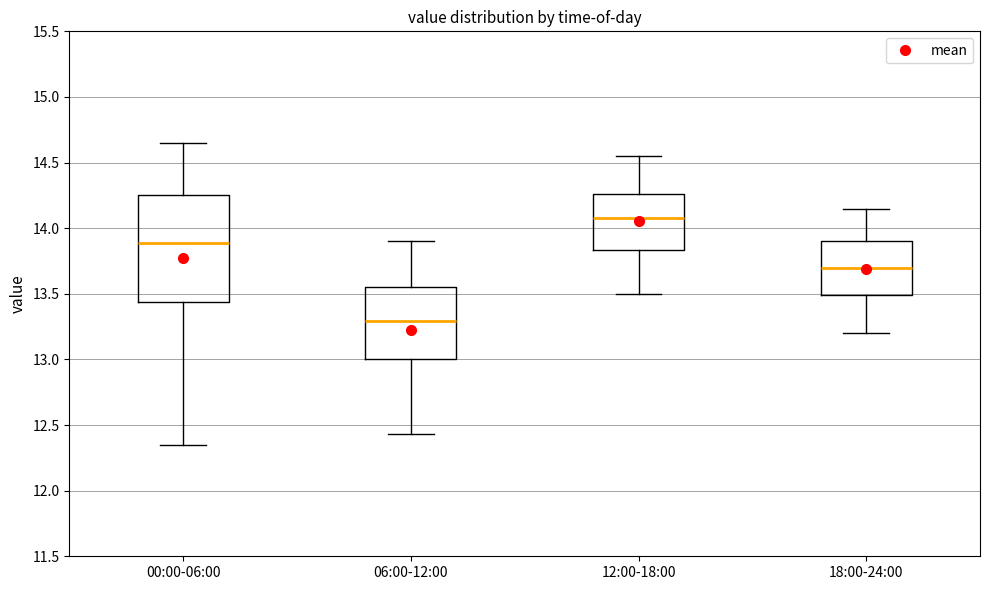

Reading left to right, transcribe this box plot: for each box, give where its median line is, the range the box spans, and where its two whiskers end, as read against the y-axis. The values are not printed on the chart, so give them approximately, as read against the axis.

00:00-06:00: median 13.90, box 13.45 to 14.25, whiskers 12.35 to 14.65
06:00-12:00: median 13.30, box 13.00 to 13.55, whiskers 12.45 to 13.90
12:00-18:00: median 14.10, box 13.85 to 14.25, whiskers 13.50 to 14.55
18:00-24:00: median 13.70, box 13.50 to 13.90, whiskers 13.20 to 14.15